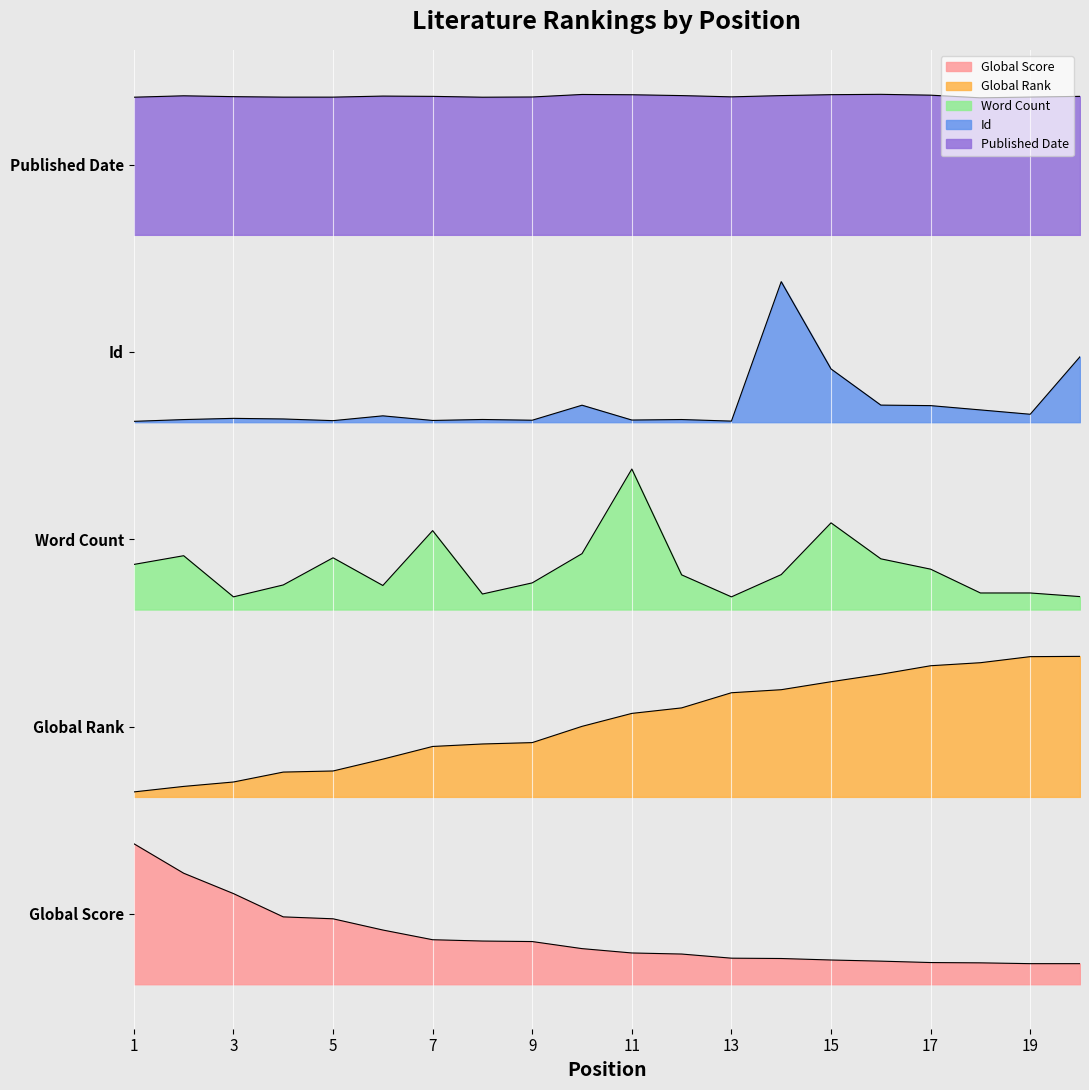

Reading left to right, list all the values displayed in this chart.

Global Score: 0.9	0.7	0.6	0.4	0.4	0.3	0.3	0.3	0.3	0.2	0.2	0.2	0.2	0.2	0.2	0.1	0.1	0.1	0.1	0.1
Global Rank: 1.2	1.3	1.3	1.4	1.4	1.4	1.5	1.5	1.5	1.7	1.7	1.8	1.9	1.9	1.9	2.0	2.0	2.1	2.1	2.1
Word Count: 2.7	2.7	2.5	2.6	2.7	2.6	2.9	2.5	2.6	2.8	3.3	2.6	2.5	2.6	3.0	2.7	2.7	2.5	2.5	2.5
Id: 3.6	3.6	3.6	3.6	3.6	3.6	3.6	3.6	3.6	3.7	3.6	3.6	3.6	4.5	3.9	3.7	3.7	3.7	3.7	4.0
Published Date: 5.7	5.7	5.7	5.7	5.7	5.7	5.7	5.7	5.7	5.7	5.7	5.7	5.7	5.7	5.7	5.7	5.7	5.7	5.7	5.7